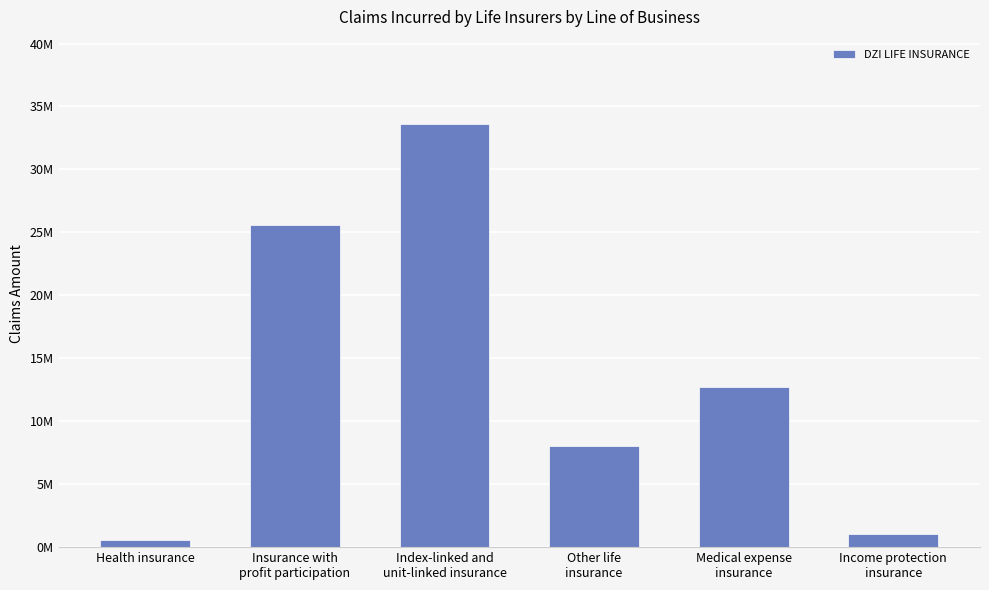

What position from the right is Medical expense
insurance?

2